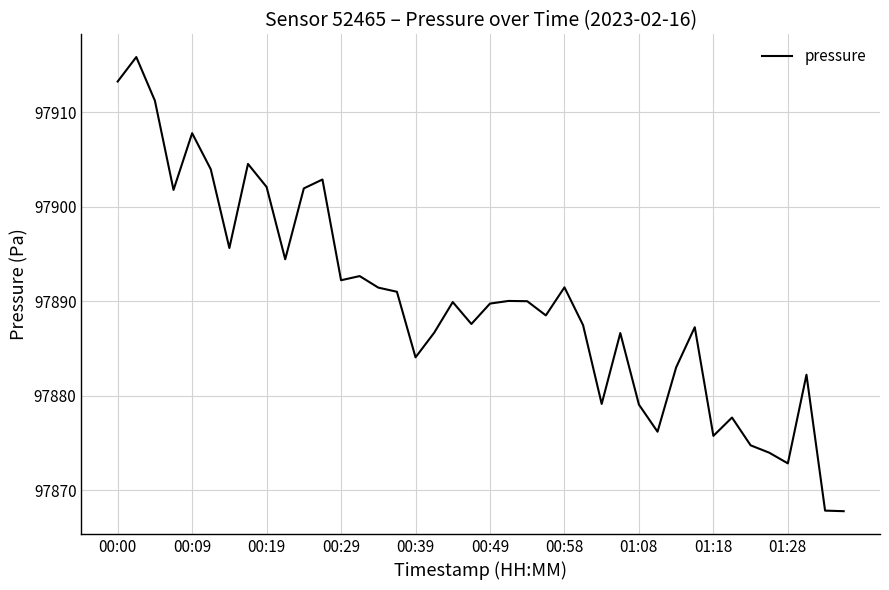

What is the minimum value shown in the chart?

97867.8